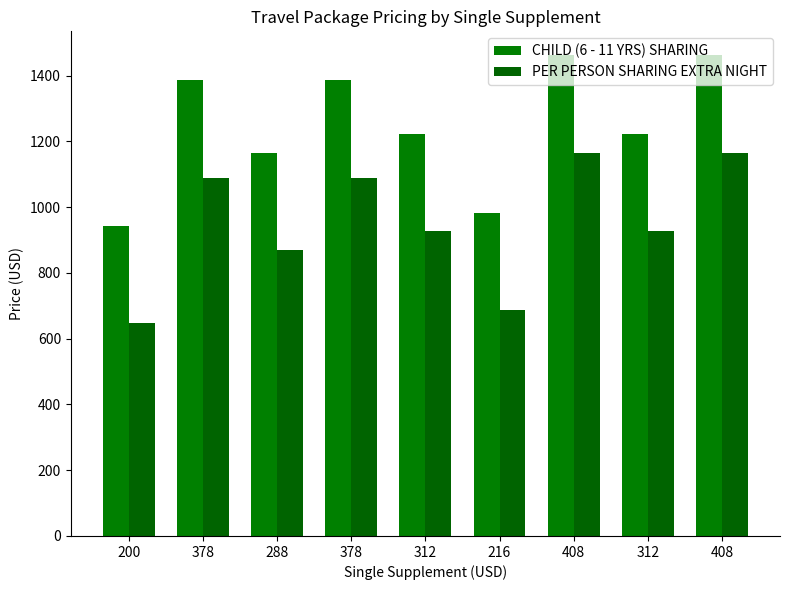

True or false: PER PERSON SHARING EXTRA NIGHT has a value of 688 at 216.

True